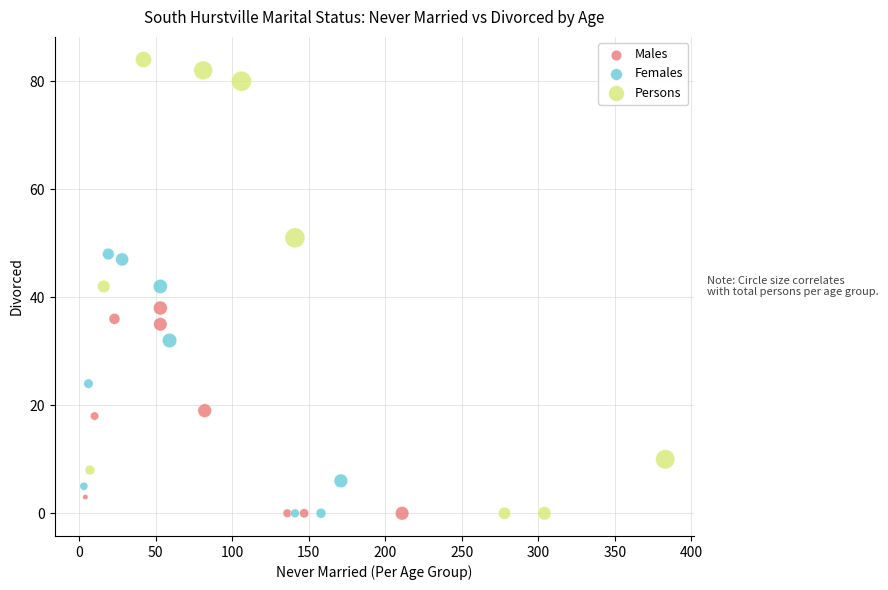

Which series has the largest Y range (max minus min)?

Persons